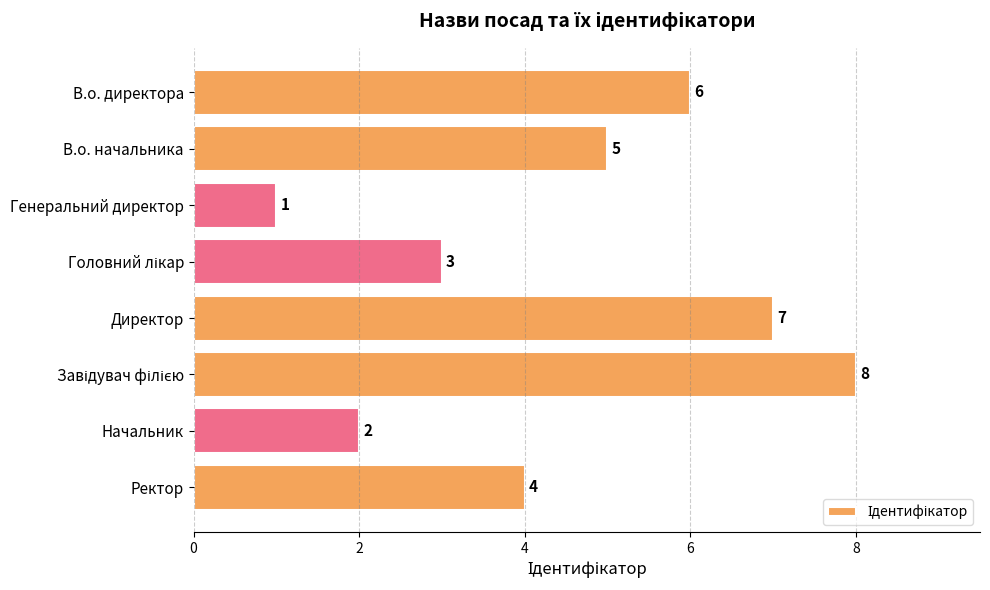

What is the minimum value shown in the chart?

1